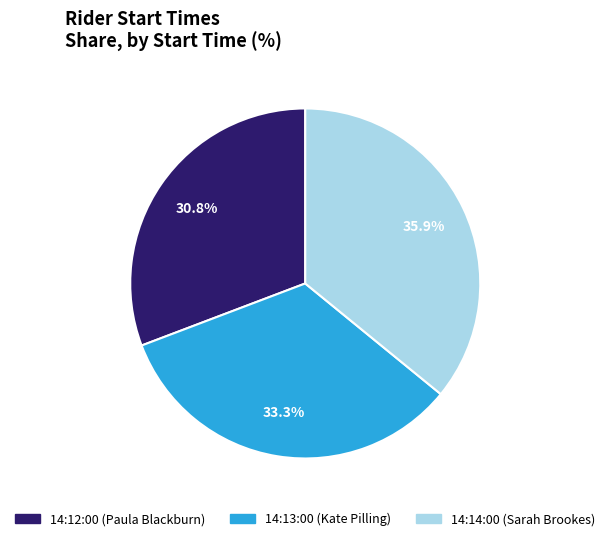

Which slice is the smallest?

14:12:00